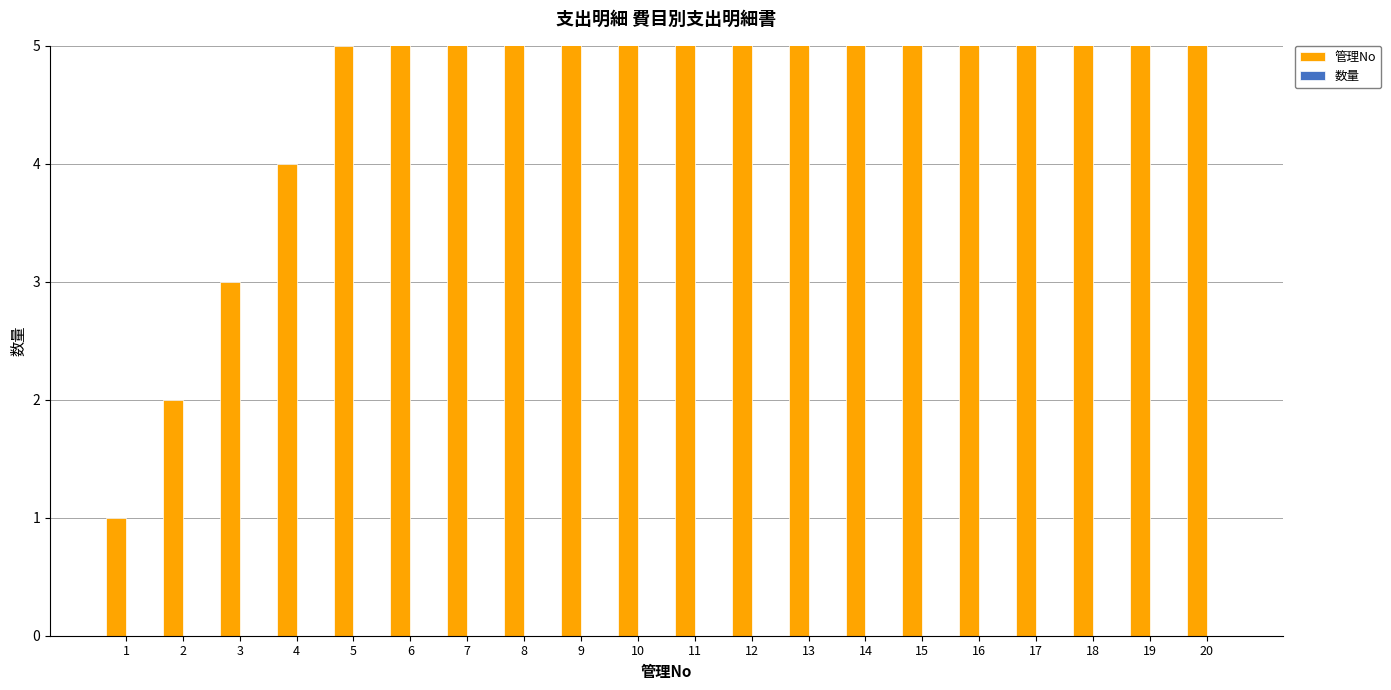

Reading left to right, transcribe all the data shown in this chart.

管理No: 1	2	3	4	5	6	7	8	9	10	11	12	13	14	15	16	17	18	19	20
数量: 0	0	0	0	0	0	0	0	0	0	0	0	0	0	0	0	0	0	0	0